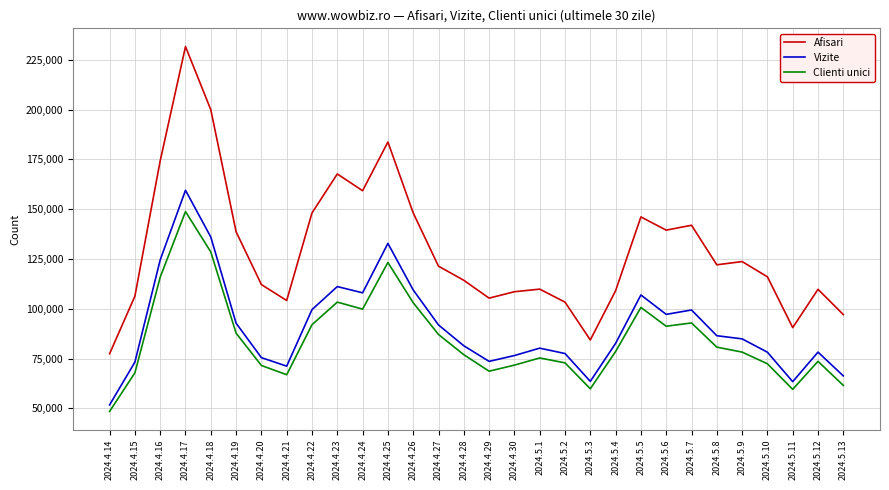

True or false: Clienti unici and Afisari cross at least once.

False